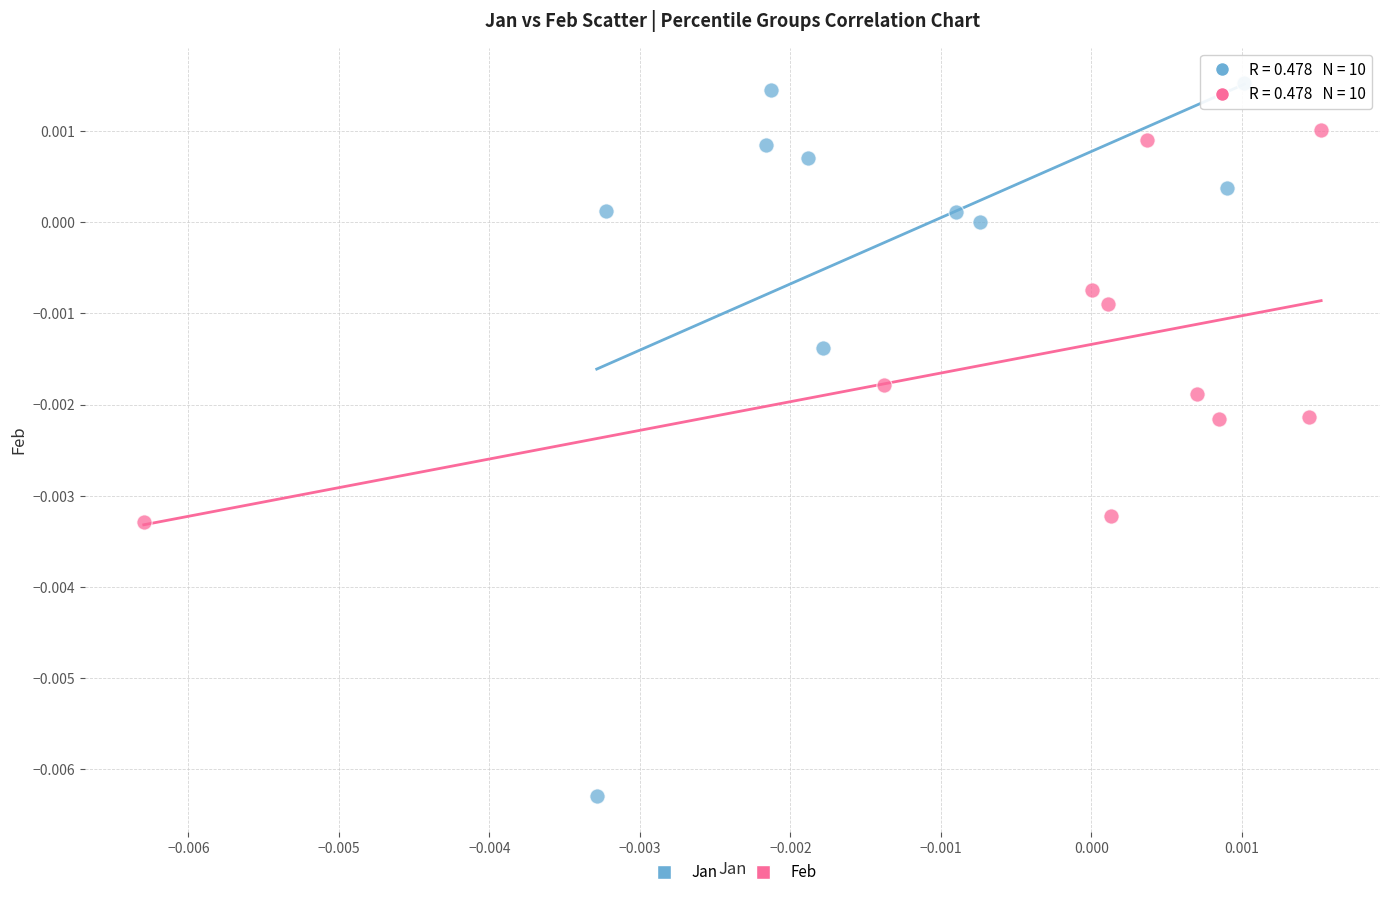

Which series contains the lowest Y value?

Jan